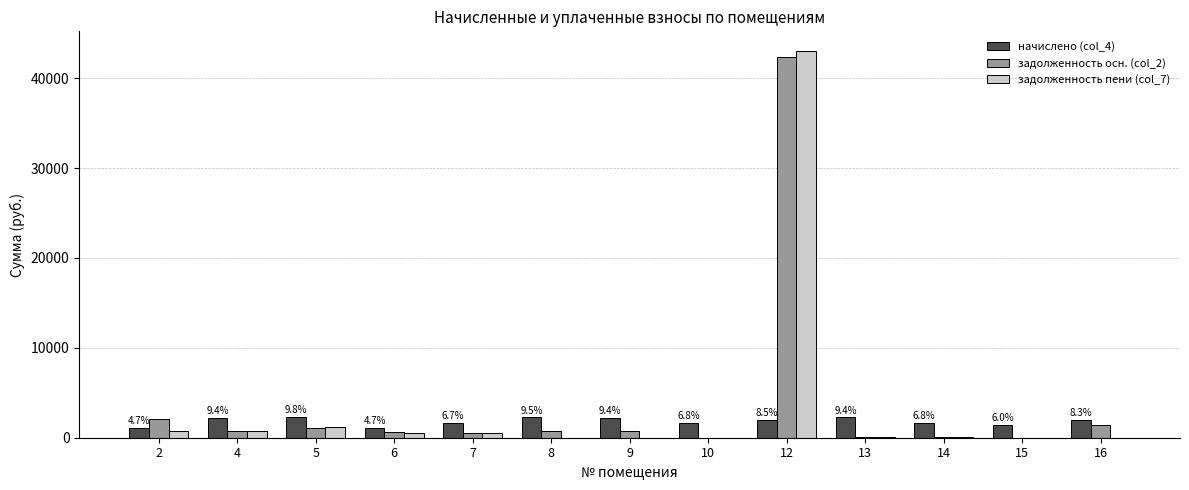

Is the value of задолженность пени (col_7) at 13 greater than the value of начислено (col_4) at 10?

No